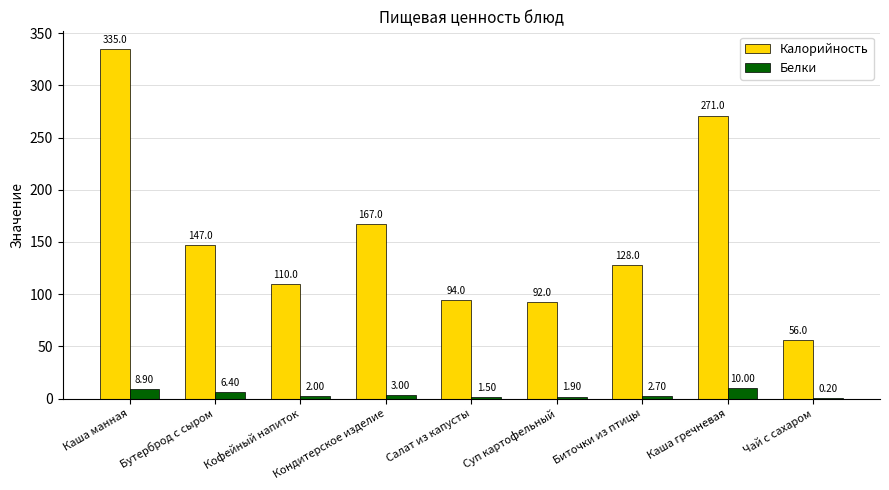

Are the bars horizontal?

No